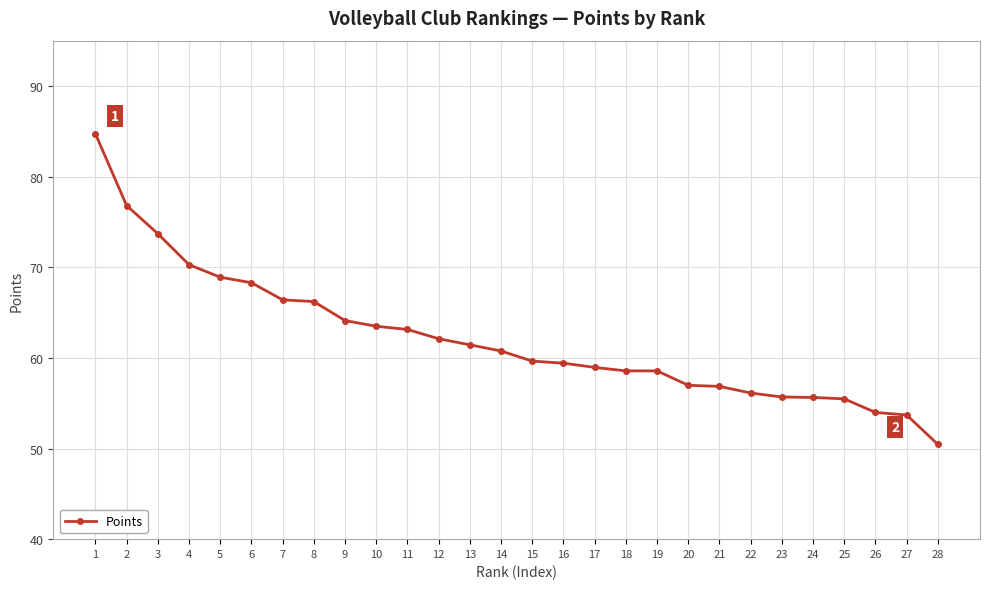

At which category does the chart reach its peak across all series?

1